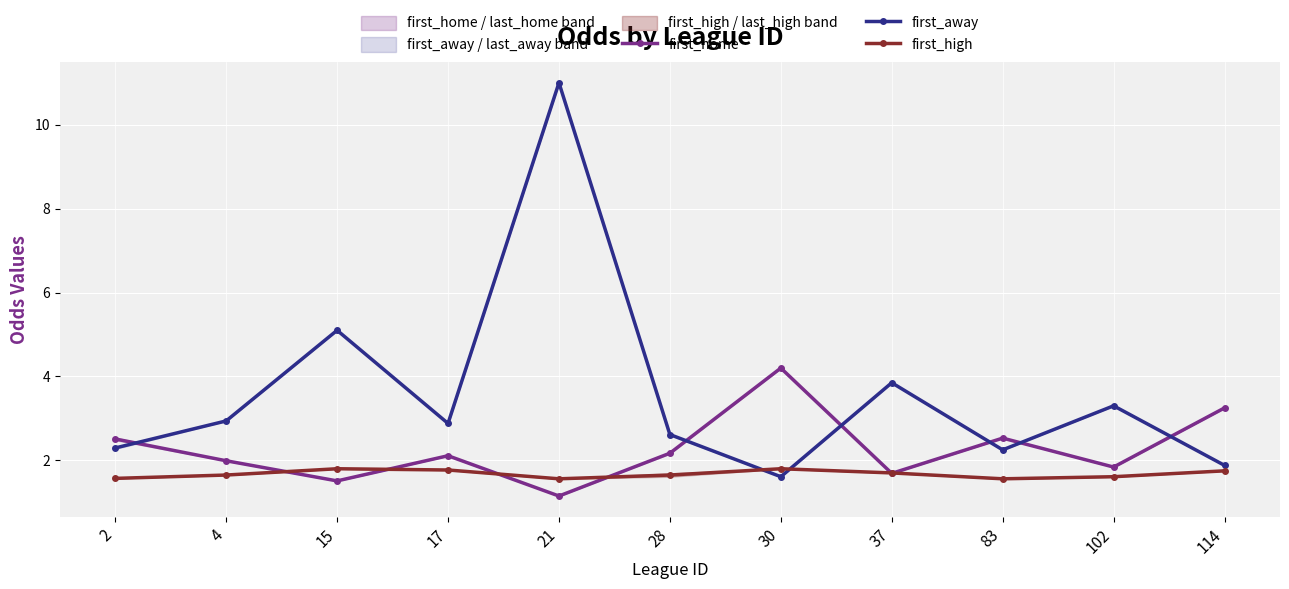

Between 2 and 15, which series saw the biggest shift?

first_away